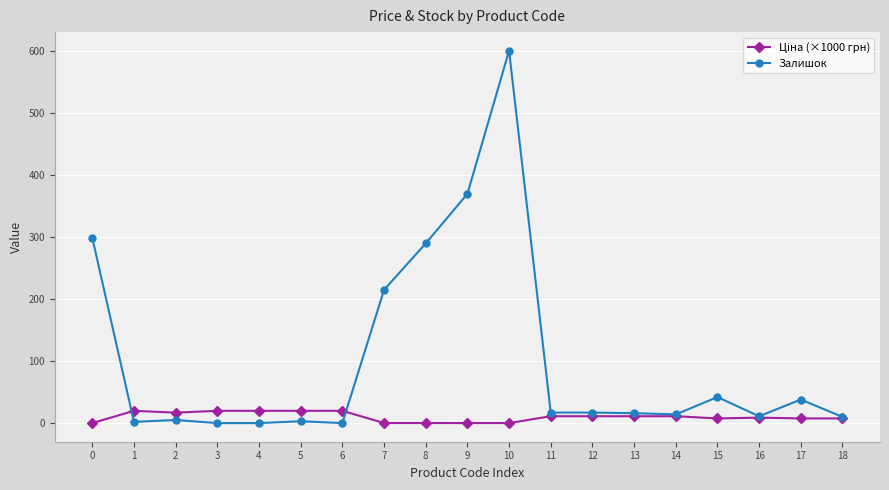

Which series has the widest spread of values?

Залишок